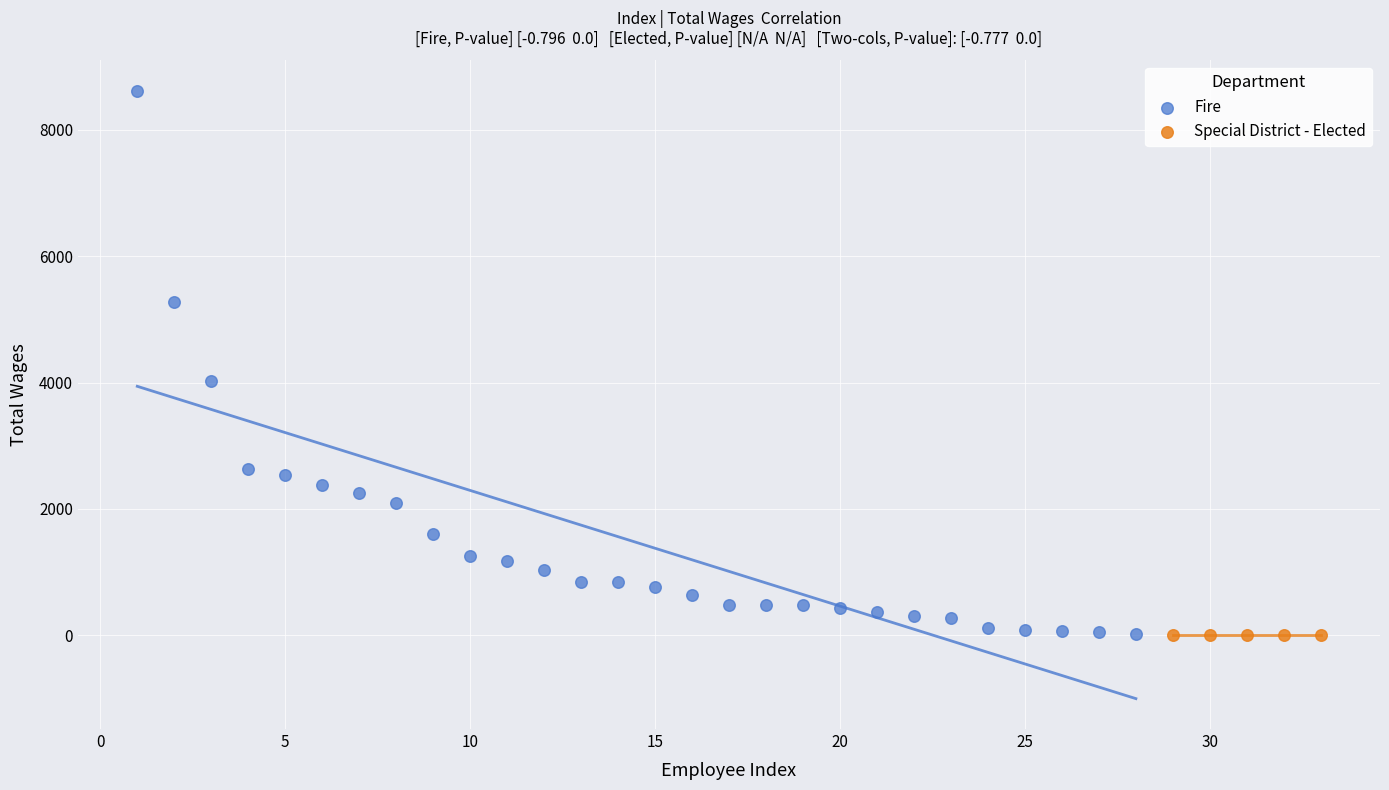

Which series reaches the maximum Y coordinate?

Fire